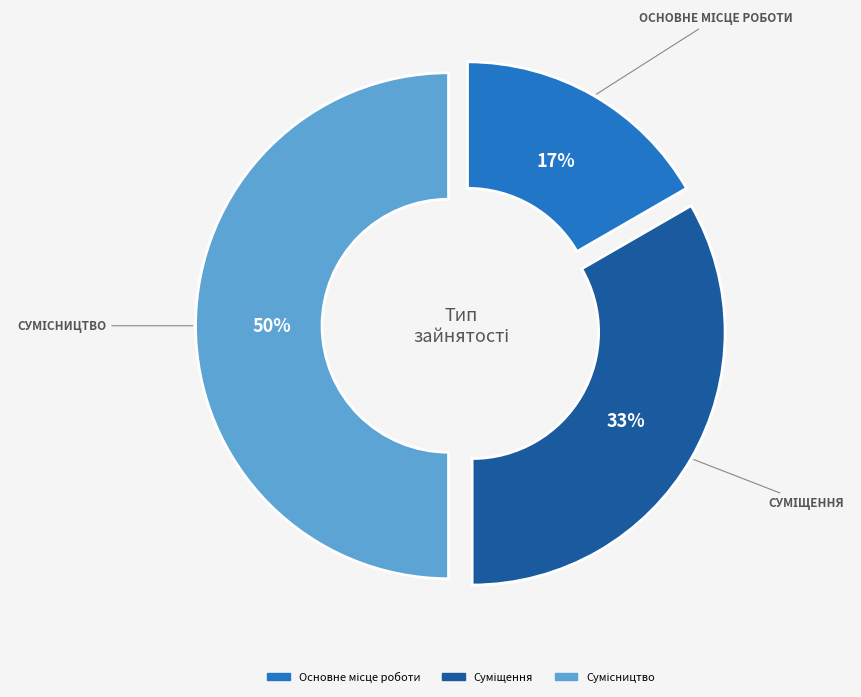

True or false: Основне місце роботи accounts for 17% of the total.

True